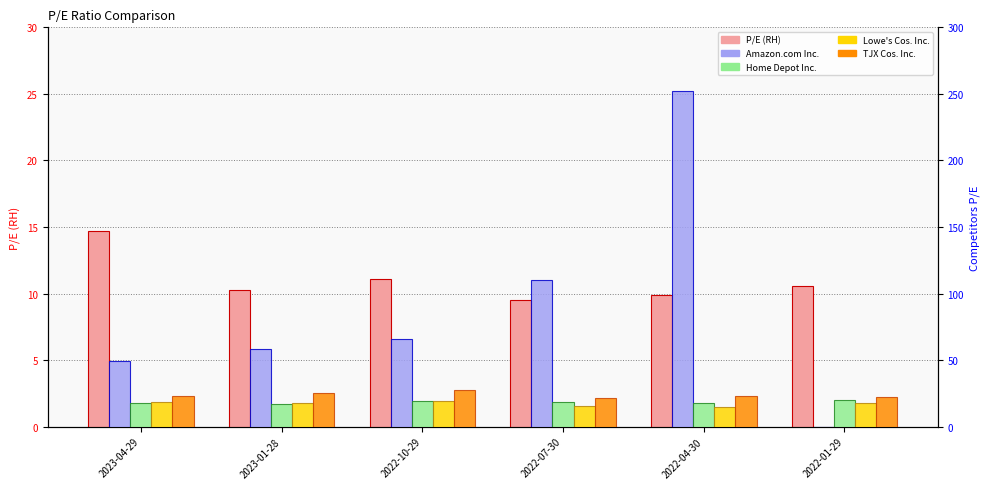

How many bars are there in total?

30